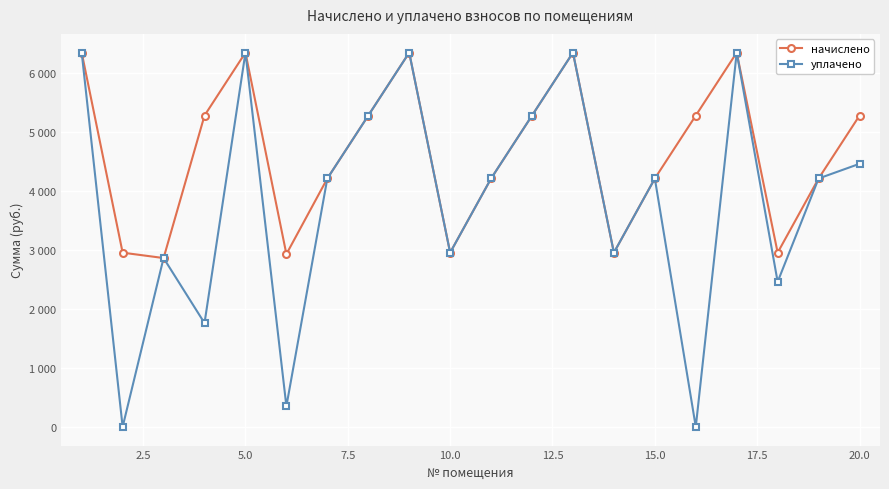

At how many categories does at least one series exceed 1901?

20